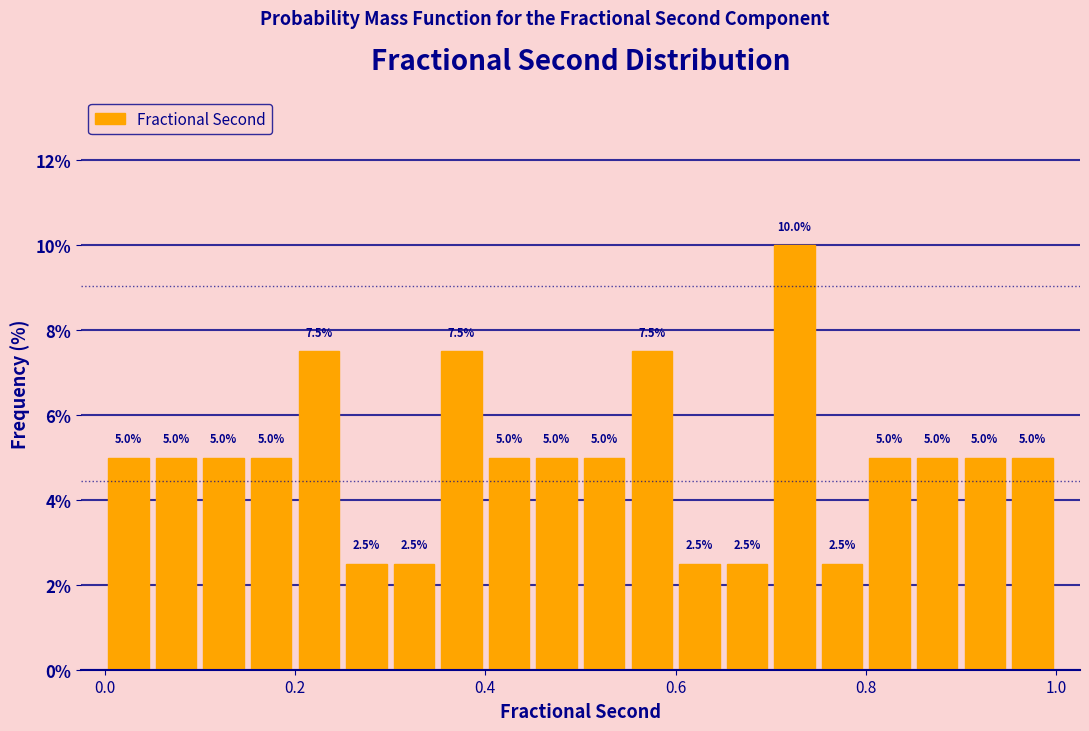

Read against the x-axis, roughly where is the centre of the tallest bar?

0.72